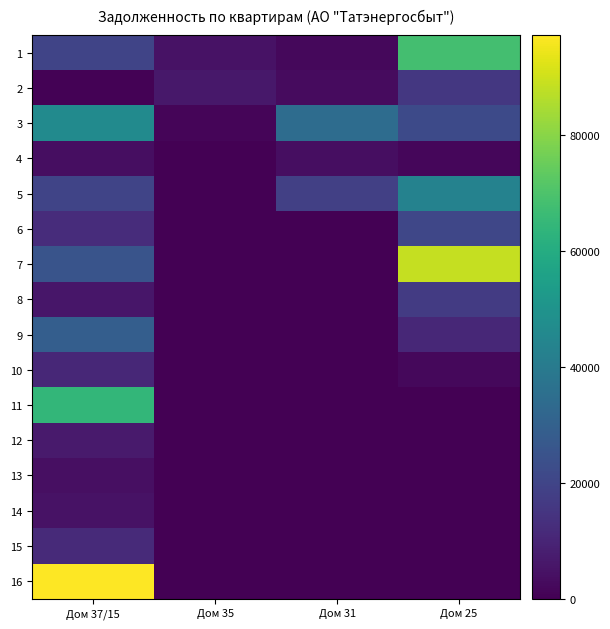

At which category is the sum across all series the highest?

Дом 37/15